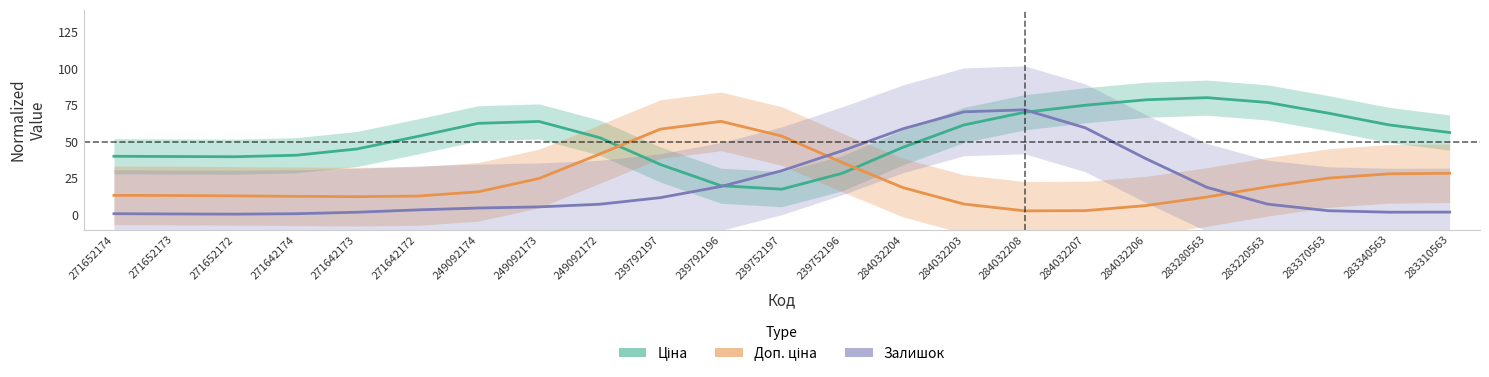

List the labels in order of Залишок value, smallest first.

271652172, 271652173, 271642174, 271652174, 271642173, 283340563, 283310563, 283370563, 271642172, 249092174, 249092173, 249092172, 283220563, 239792197, 283280563, 239792196, 239752197, 284032206, 239752196, 284032204, 284032207, 284032203, 284032208